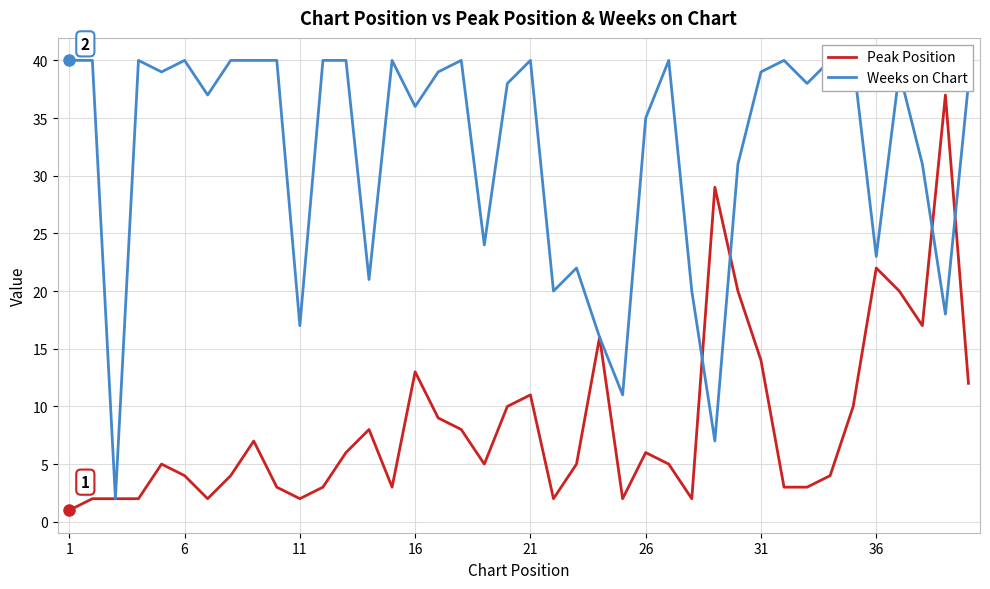

The Peak Position series shows 2 at 6. True or false?

False